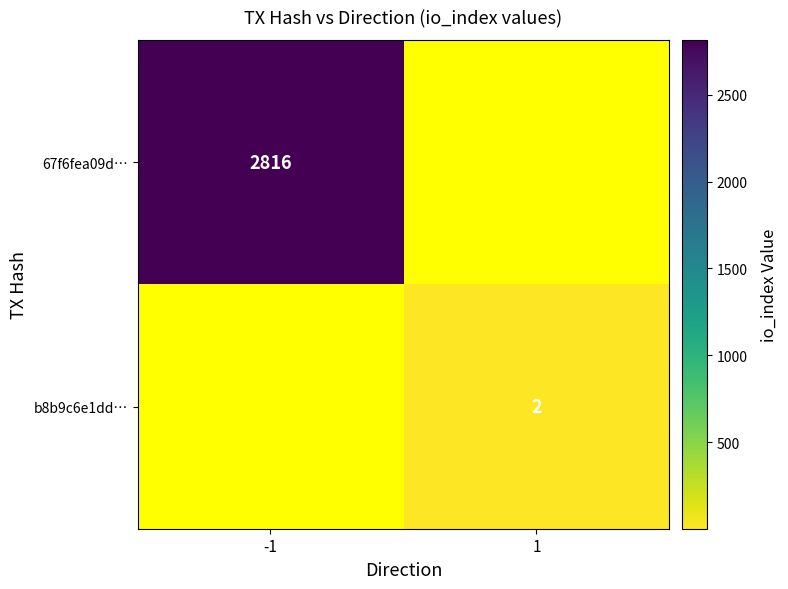

The value of 67f6fea09d… at -1 is 2816. True or false?

True